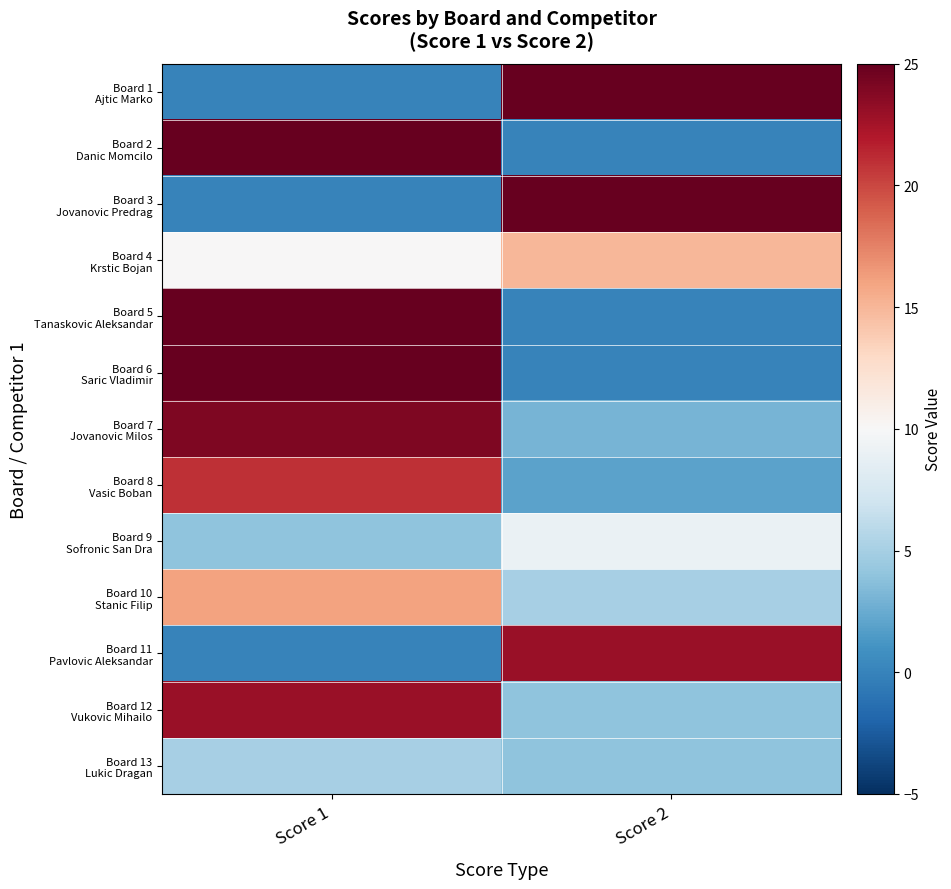

What is the spread (max minus min) of values at Score 1?

25